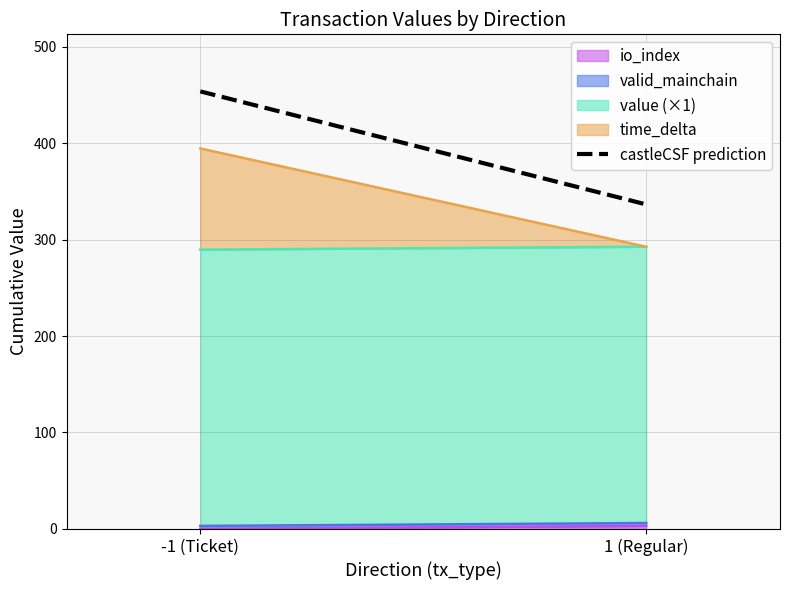

What position from the left is -1 (Ticket)?

1